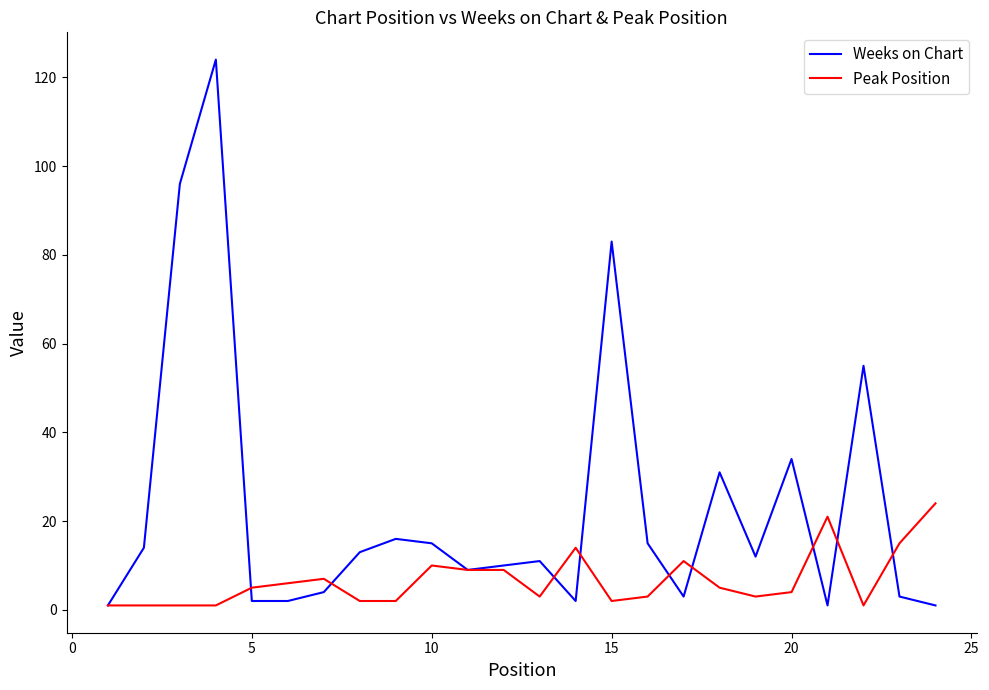

List the series in order of their overall mean, lowest first.

Peak Position, Weeks on Chart